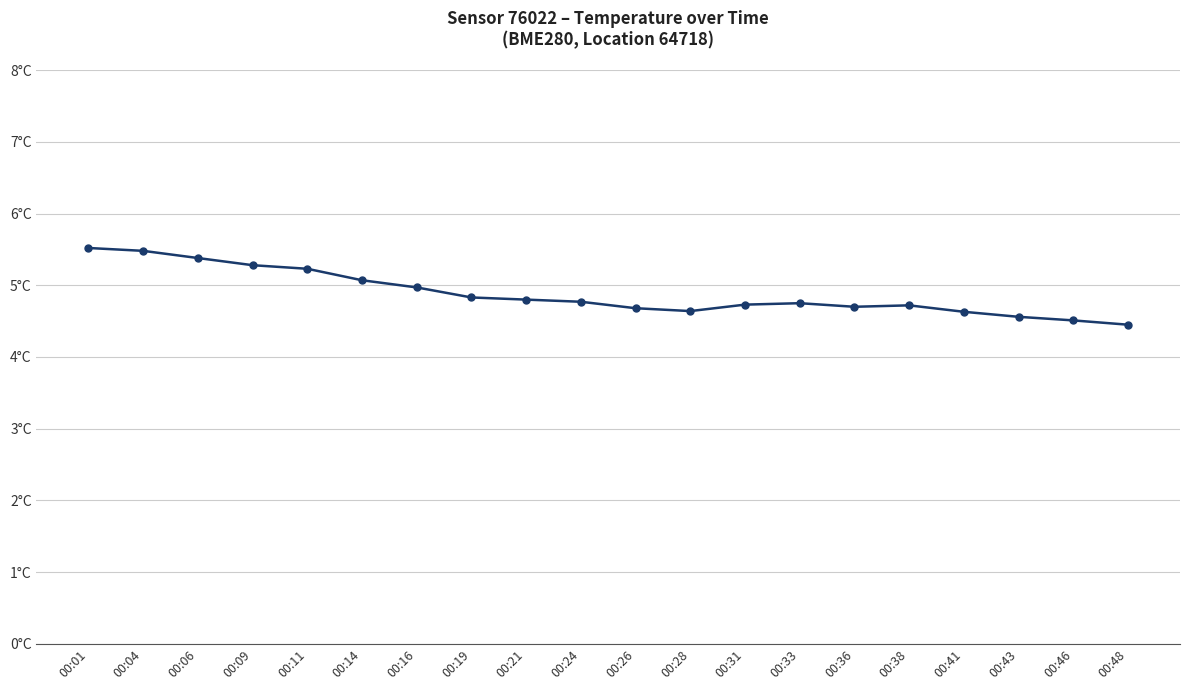

At which category does the chart reach its minimum across all series?

00:48